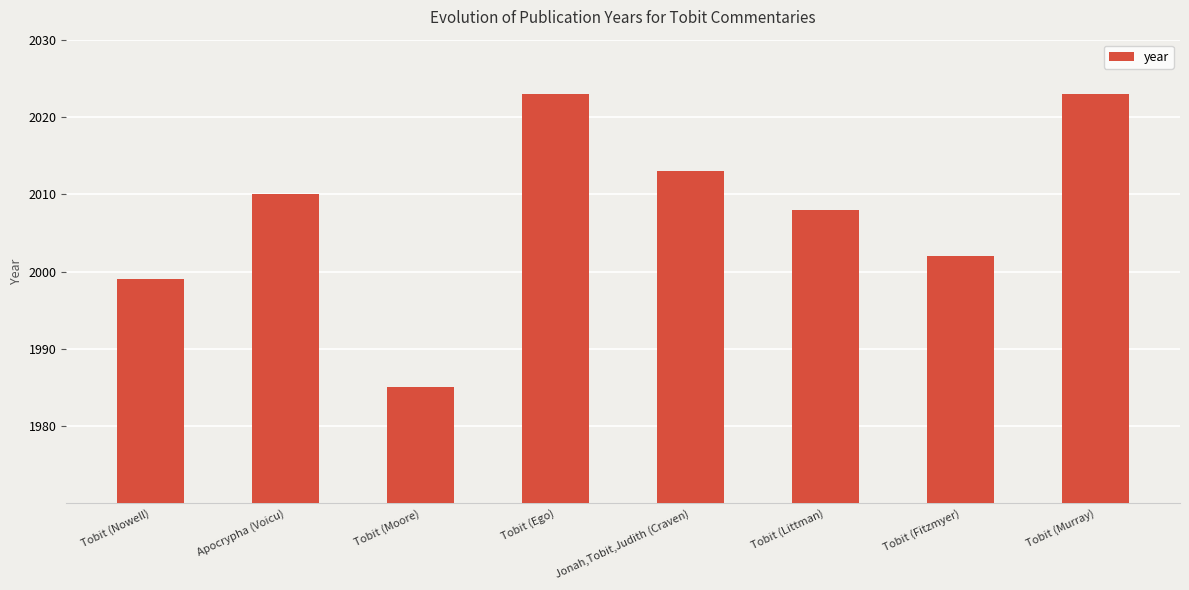

True or false: the data shows 3289 at Tobit (Moore).

False